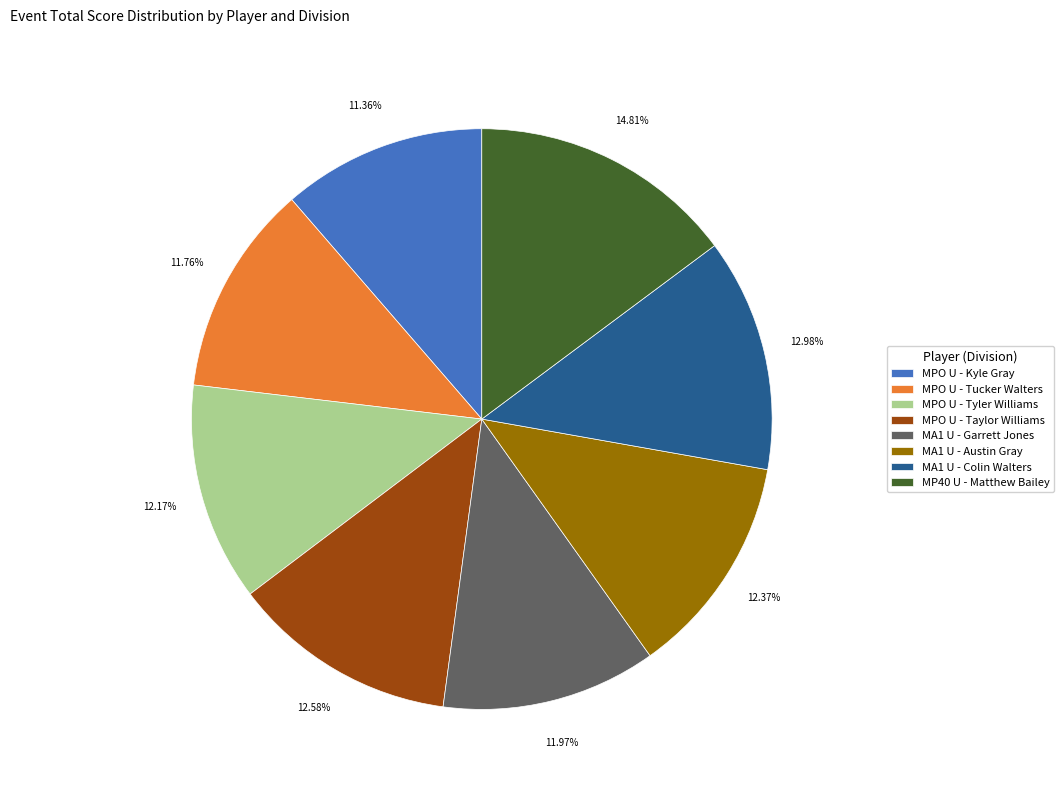

Count the number of slices in the pie.

8